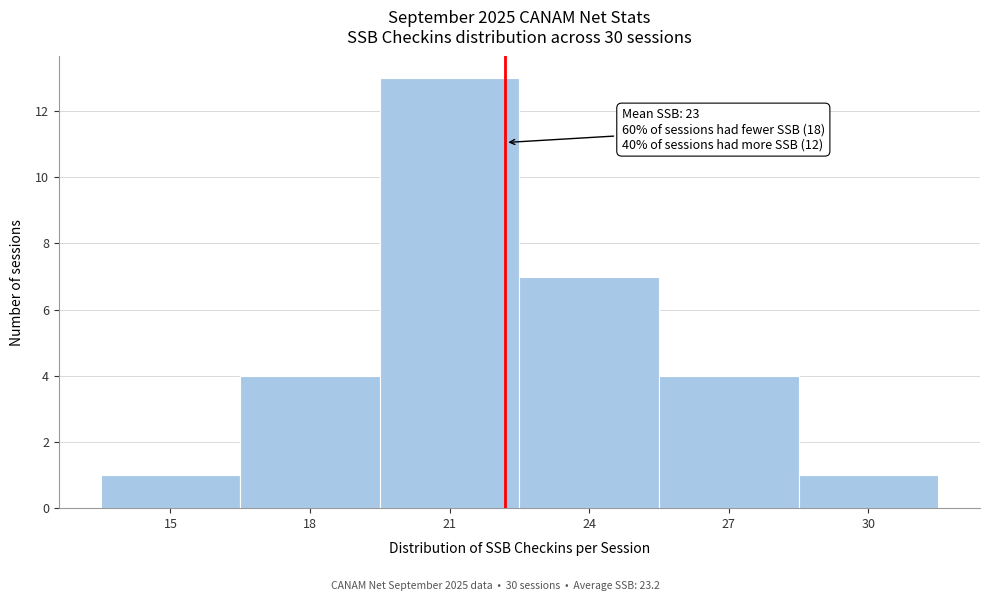

Reading right to left, list all the values displayed in this chart.

30=1	27=4	24=7	21=13	18=4	15=1